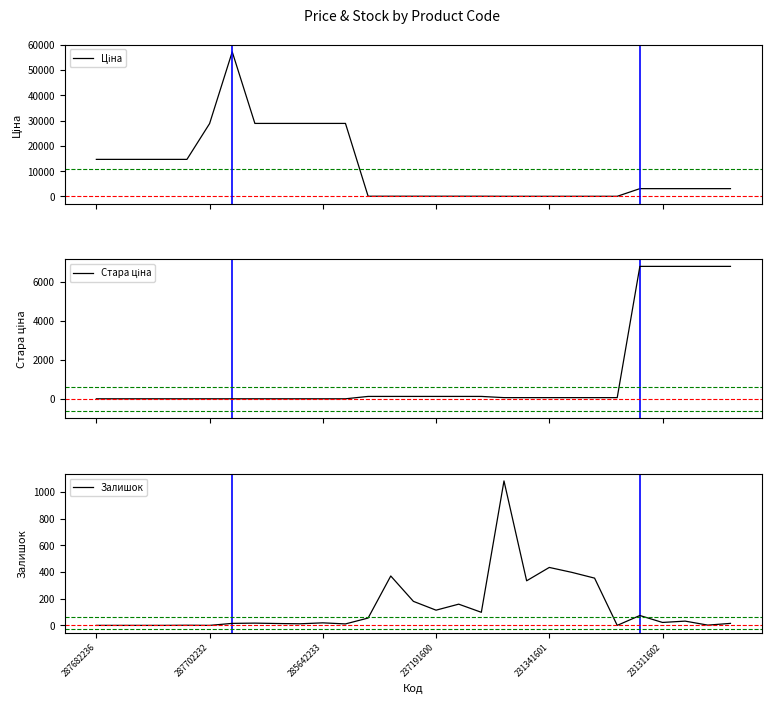

Is this an area chart (filled region under the line)?

No